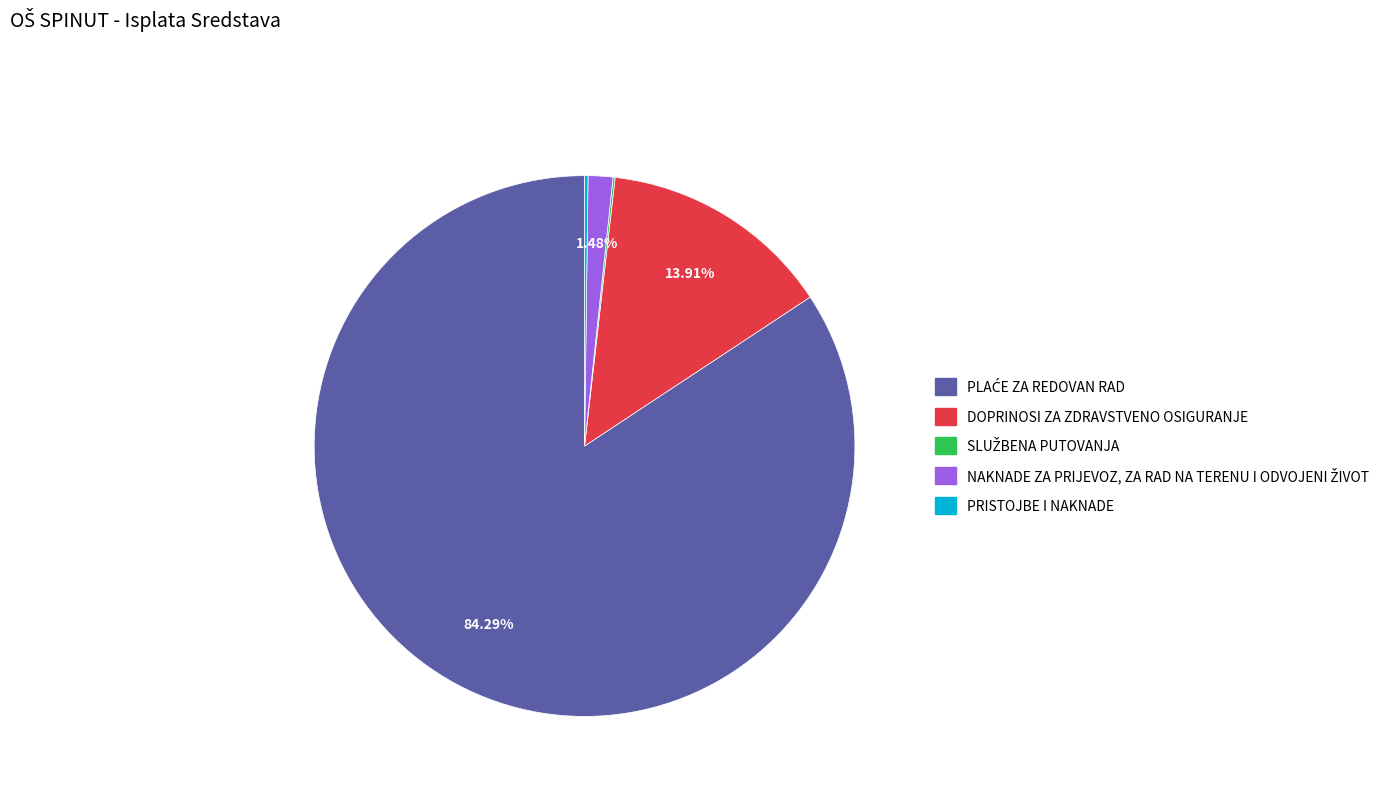

Does any single category account for the majority?

Yes